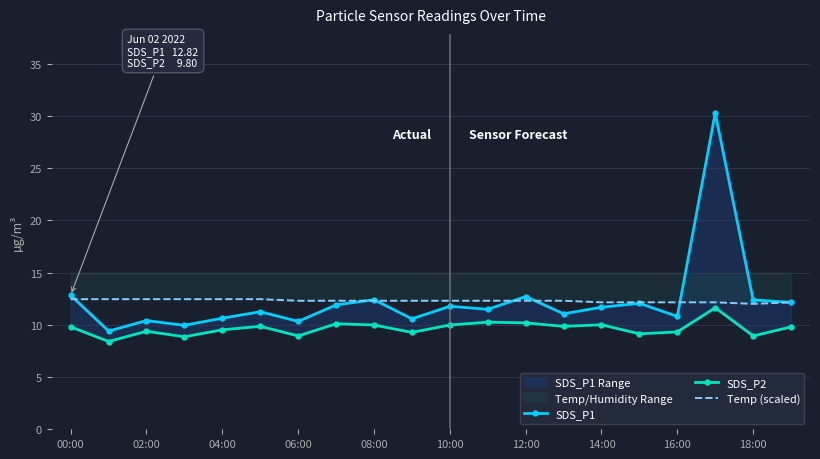

The SDS_P2 series shows 6.2 at 13. True or false?

False